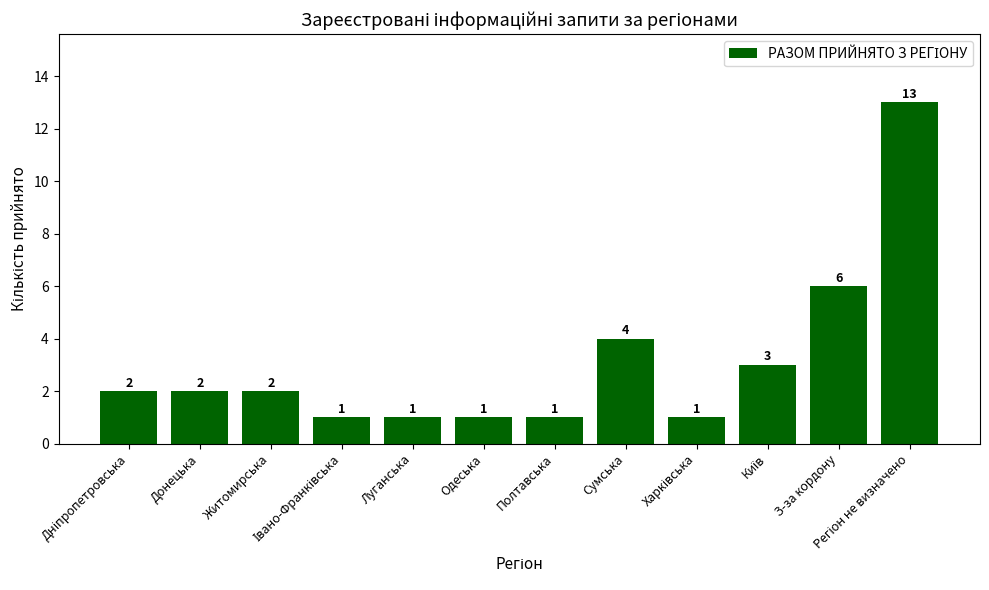

What position from the left is Полтавська?

7